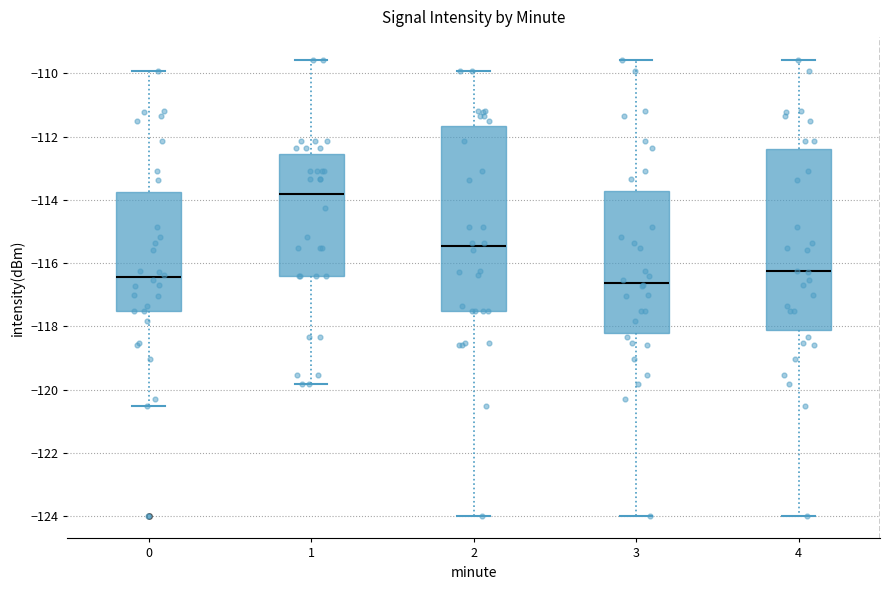

Reading left to right, transcribe this box plot: for each box, give where its median line is, the range the box spans, and where its two whiskers end, as read against the y-axis. The values are not printed on the chart, so give them approximately, as read against the axis.

0: median -116.4, box -117.6 to -113.8, whiskers -120.6 to -110.0
1: median -113.8, box -116.4 to -112.6, whiskers -119.8 to -109.6
2: median -115.4, box -117.6 to -111.6, whiskers -124.0 to -110.0
3: median -116.6, box -118.2 to -113.8, whiskers -124.0 to -109.6
4: median -116.2, box -118.2 to -112.4, whiskers -124.0 to -109.6